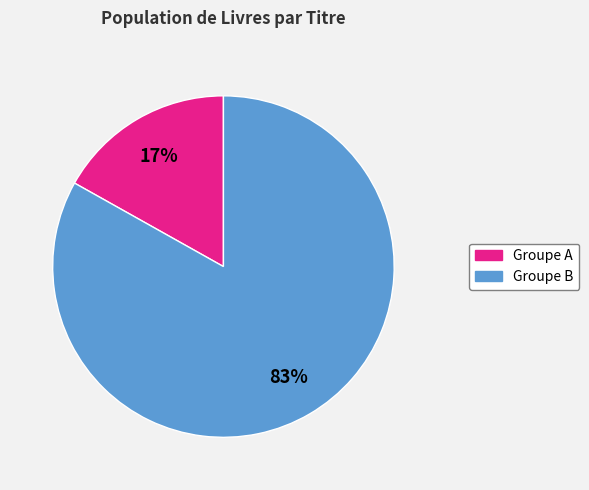

The Groupe A slice represents 17% of the pie. True or false?

True